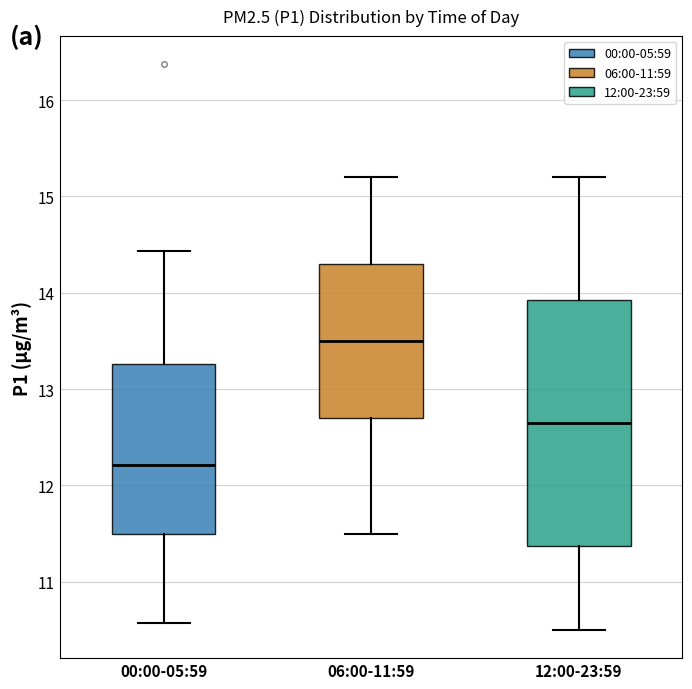

Which box's median line is the highest?

06:00-11:59